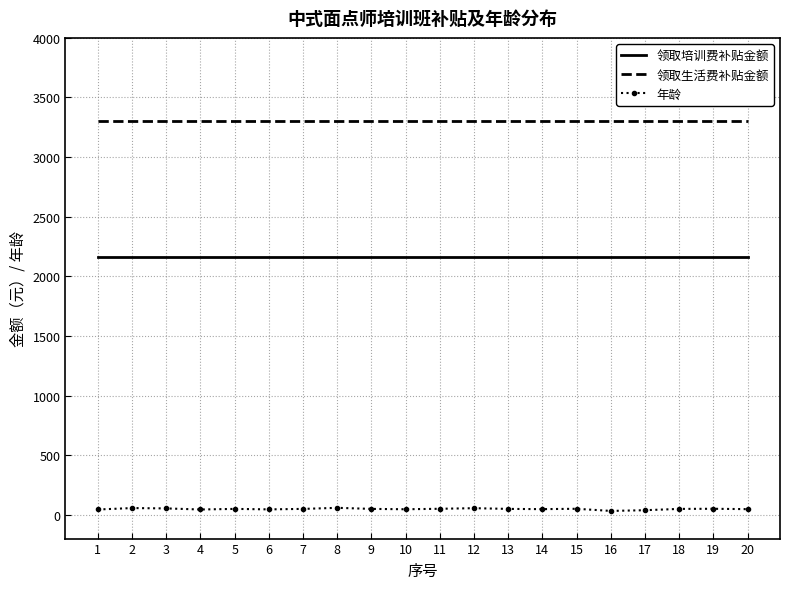

Count the number of categories in the chart.

20